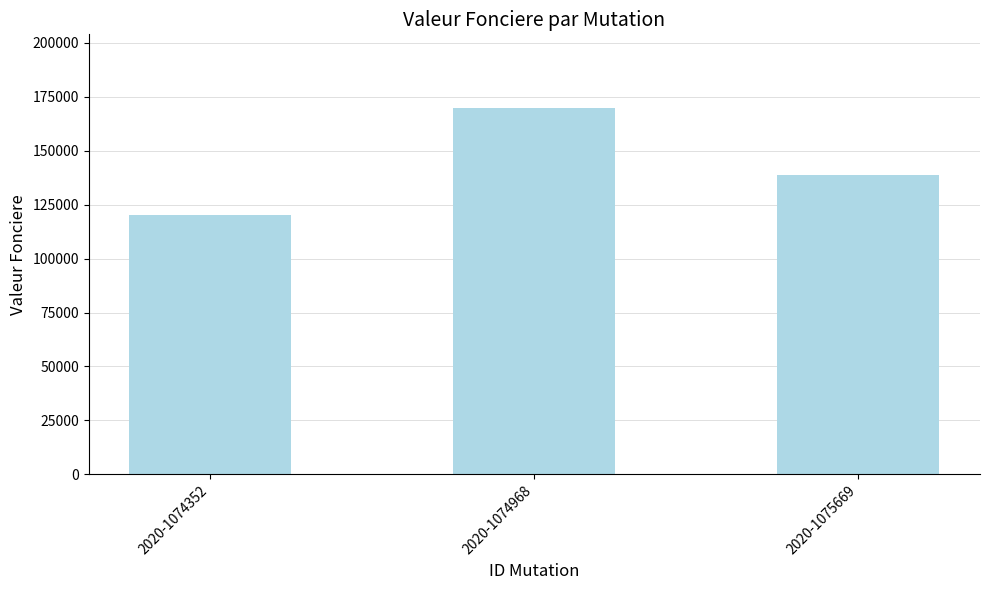

What is the smallest value displayed?

120000